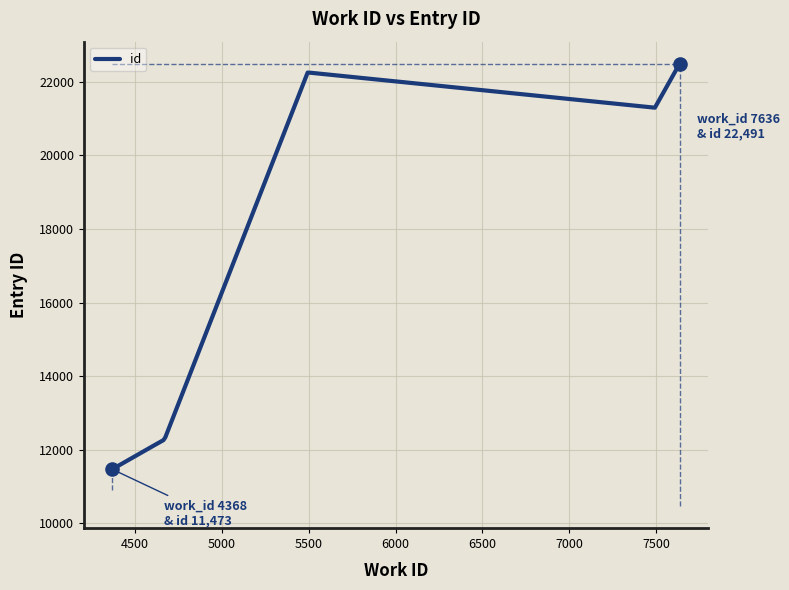

What is the difference between the maximum and minimum values?

11018.0